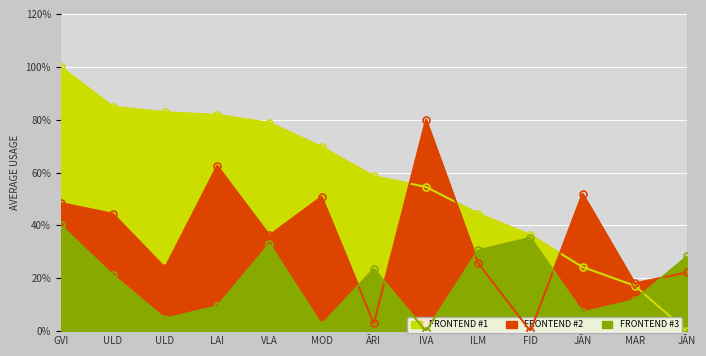

What is the sum of all FRONTEND #3 values?

247.1